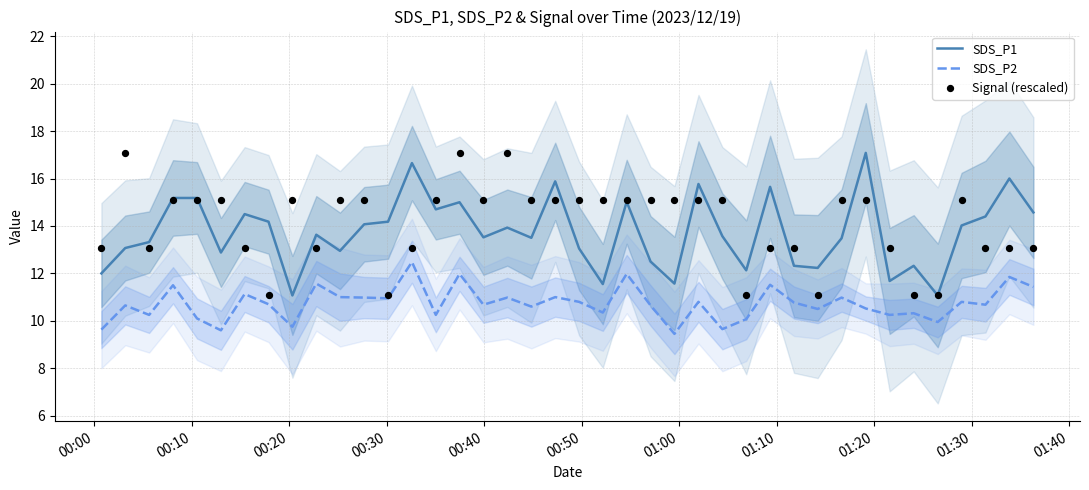

Which series reaches the minimum Y coordinate?

SDS_P2